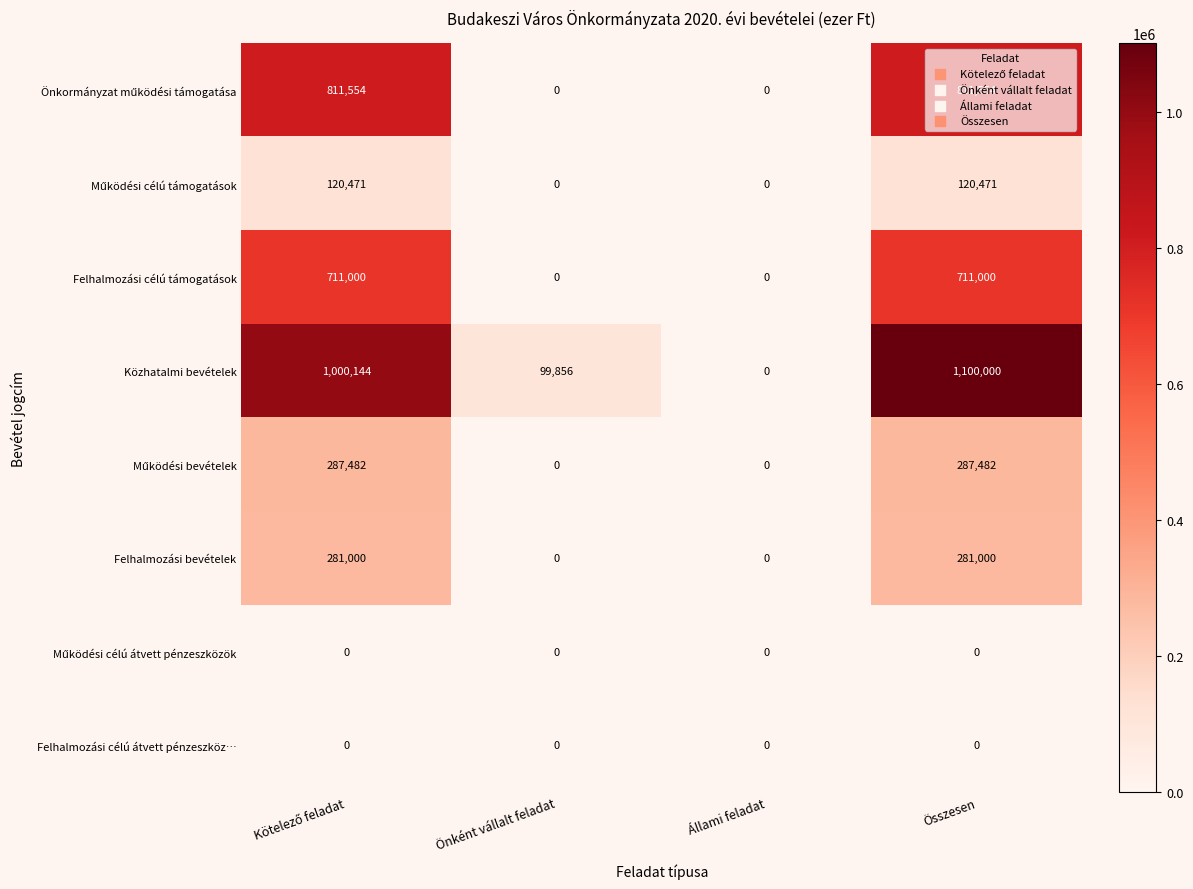

What is the sum of all Közhatalmi bevételek values?

2200000